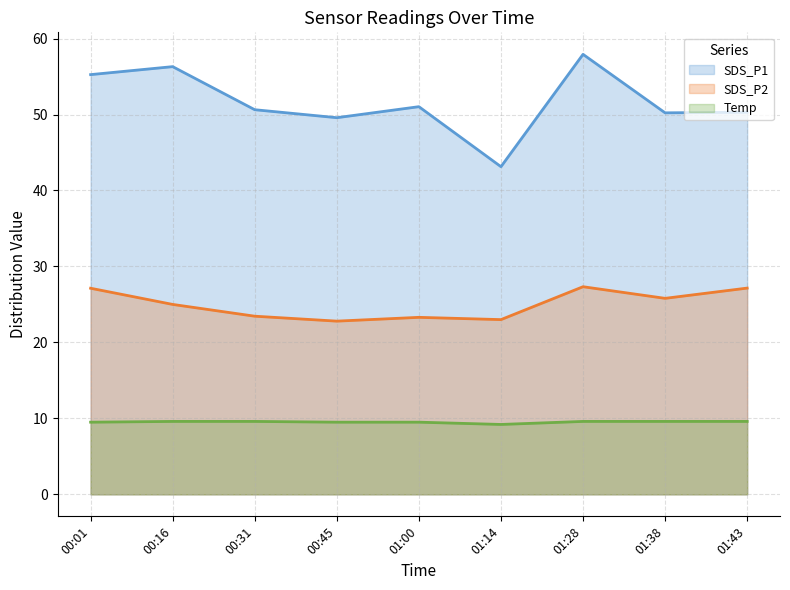

True or false: SDS_P1 has a value of 34.8 at 01:38.

False